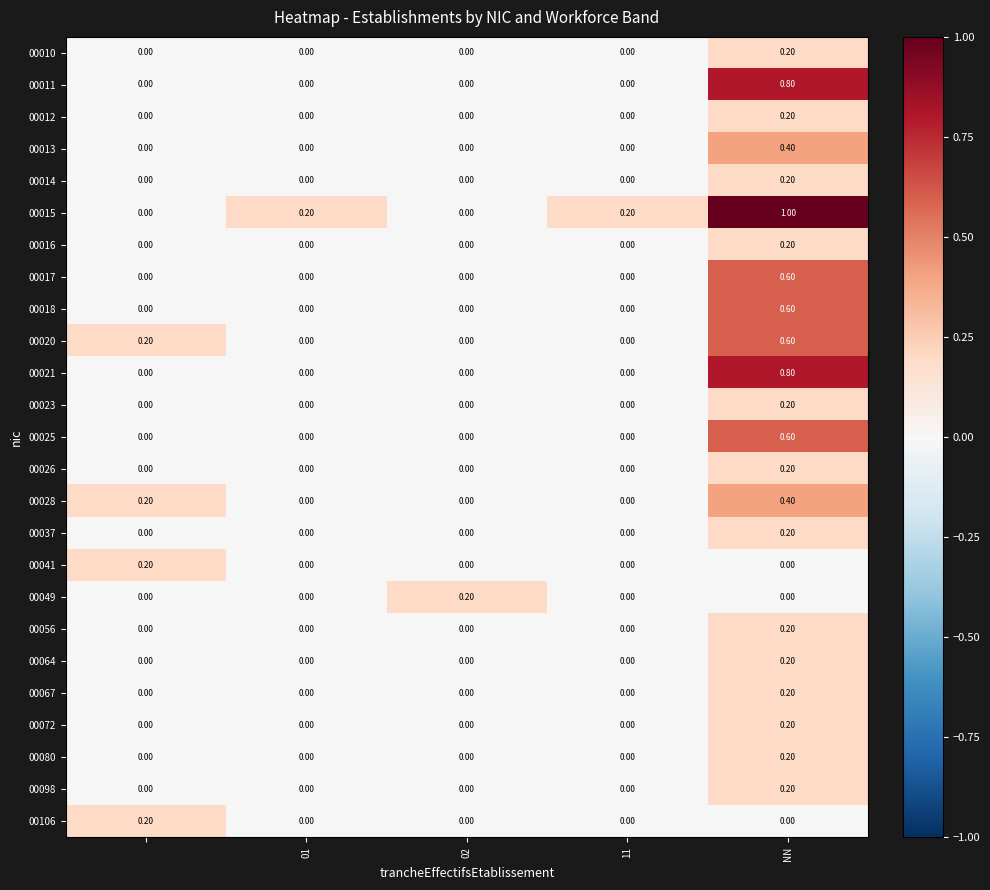

At how many categories does at least one series exceed 0?

5